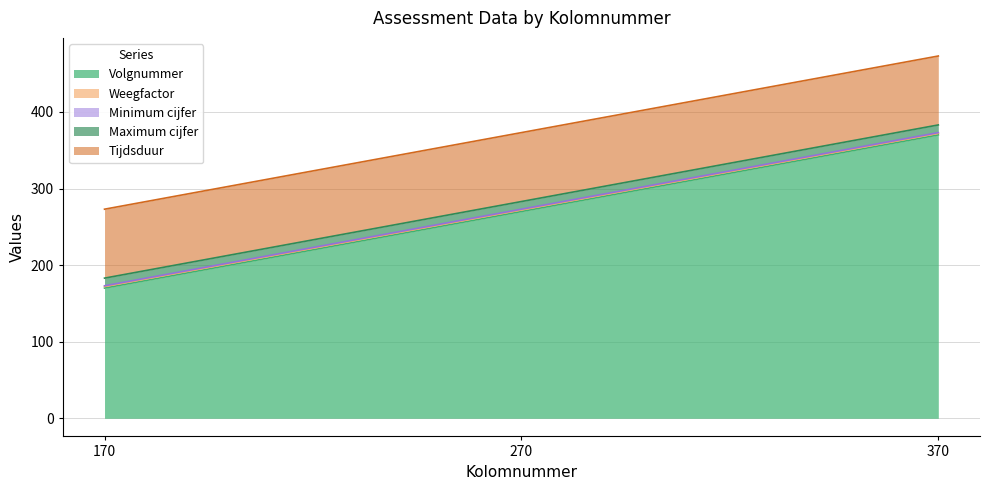

What is the maximum value for Maximum cijfer?

10